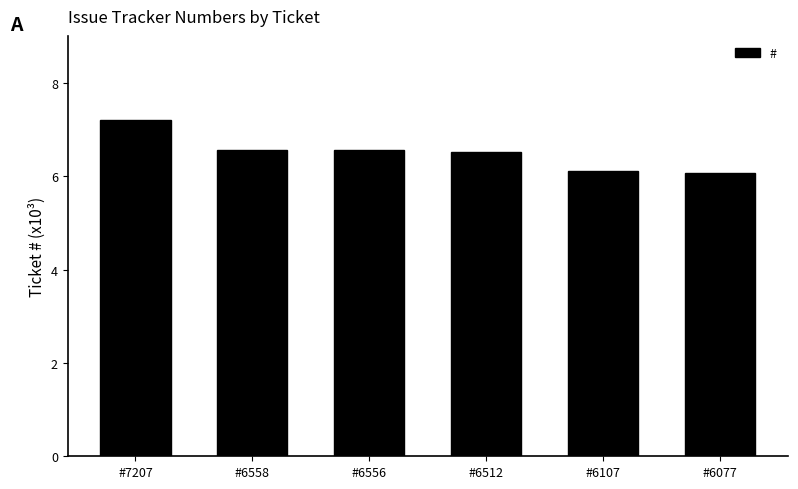

What is the sum of the values at #6107 and #6556?

12.7